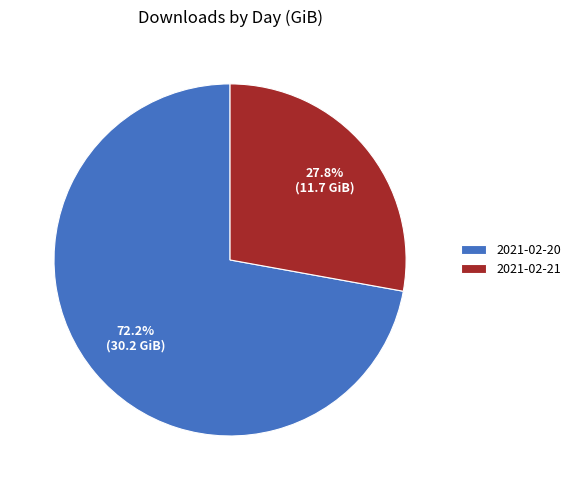

Do 2021-02-20 and 2021-02-21 together represent more than half of the pie?

Yes